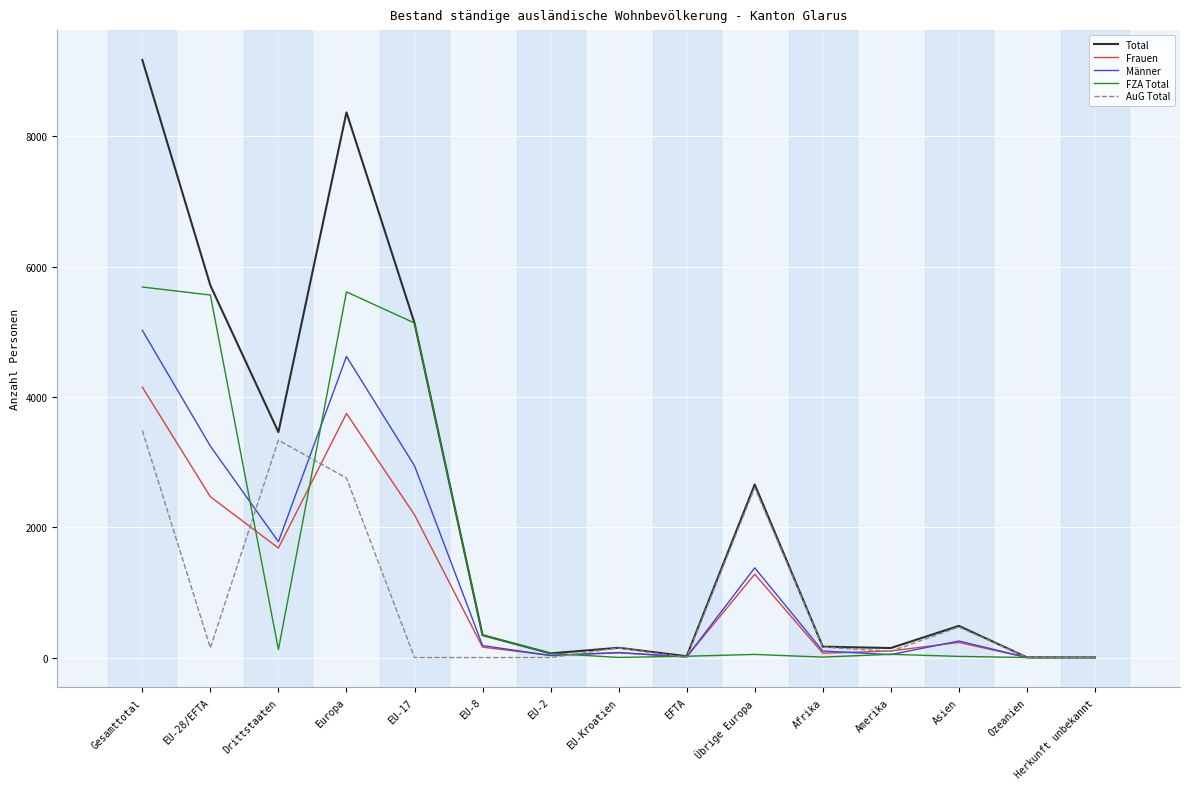

True or false: AuG Total has a value of 468 at Asien.

True